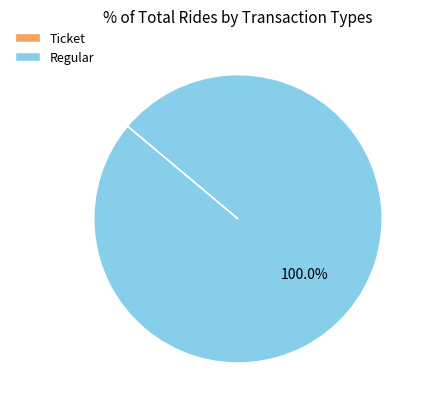

Does Regular represent more than half of the total?

Yes